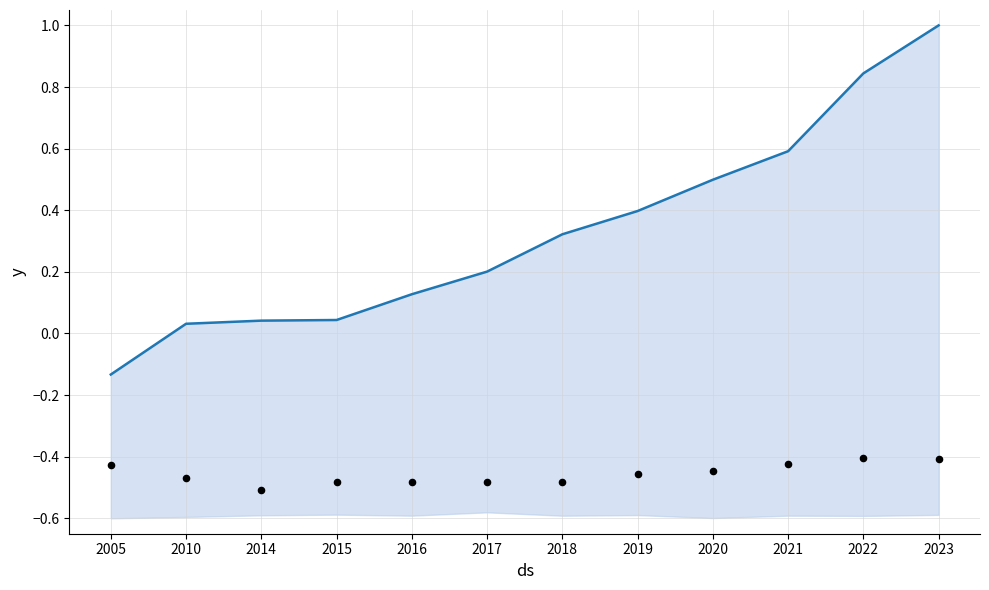

Which series contains the lowest Y value?

observations